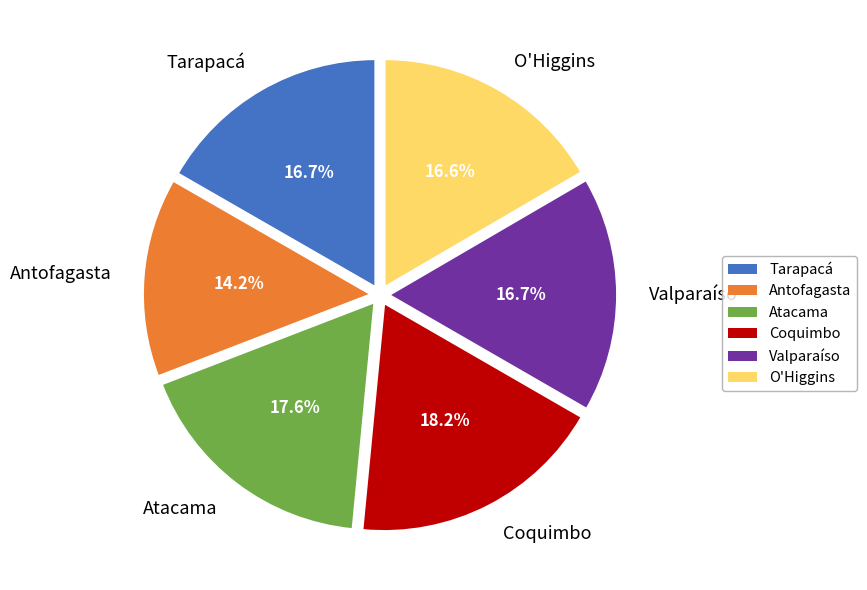

How many segments does this pie chart have?

6